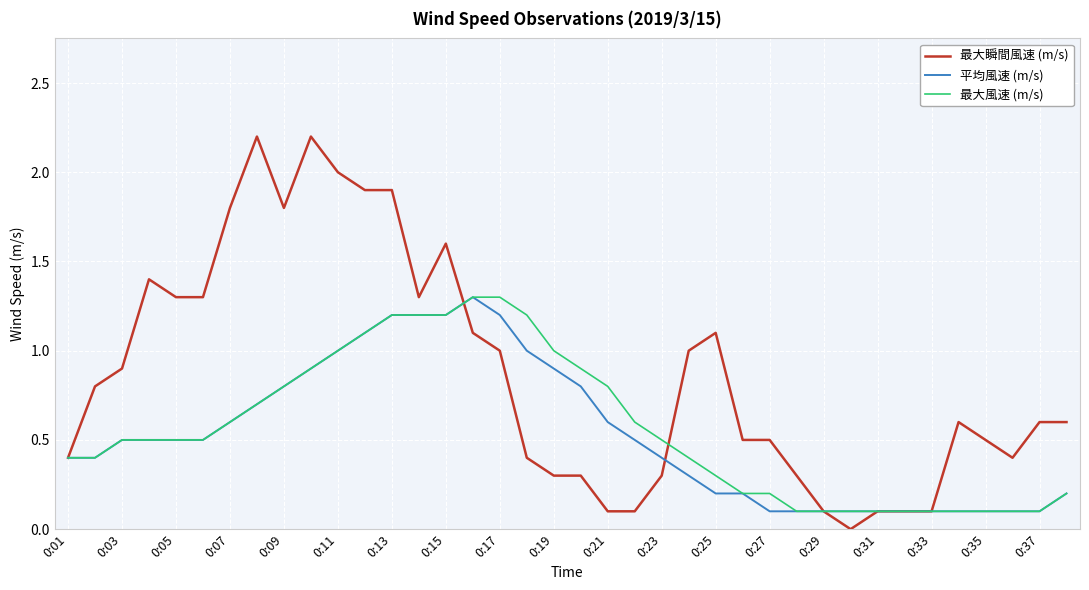

What is the maximum value shown in the chart?

2.2